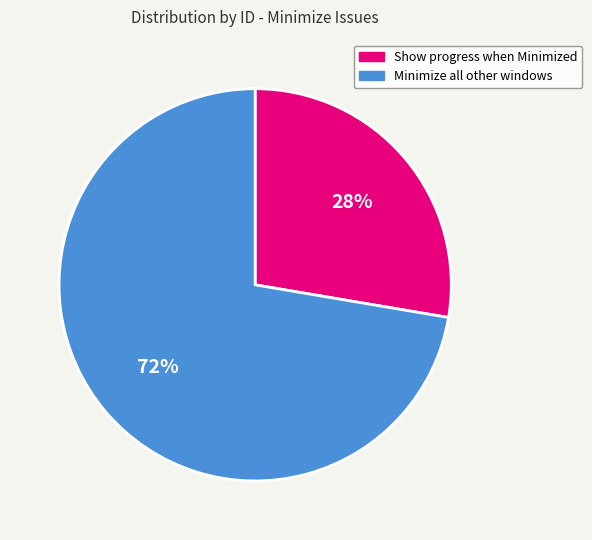

Is there a majority slice in this chart?

Yes